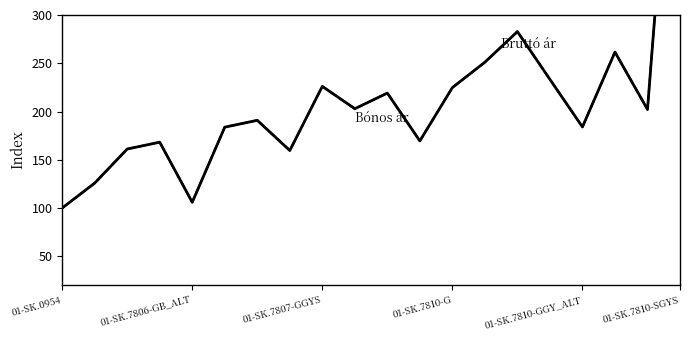

Which series has the largest total across all categories?

Bruttó ár